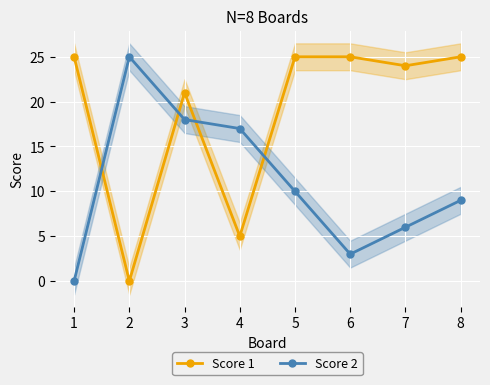

How many lines are shown in the chart?

2